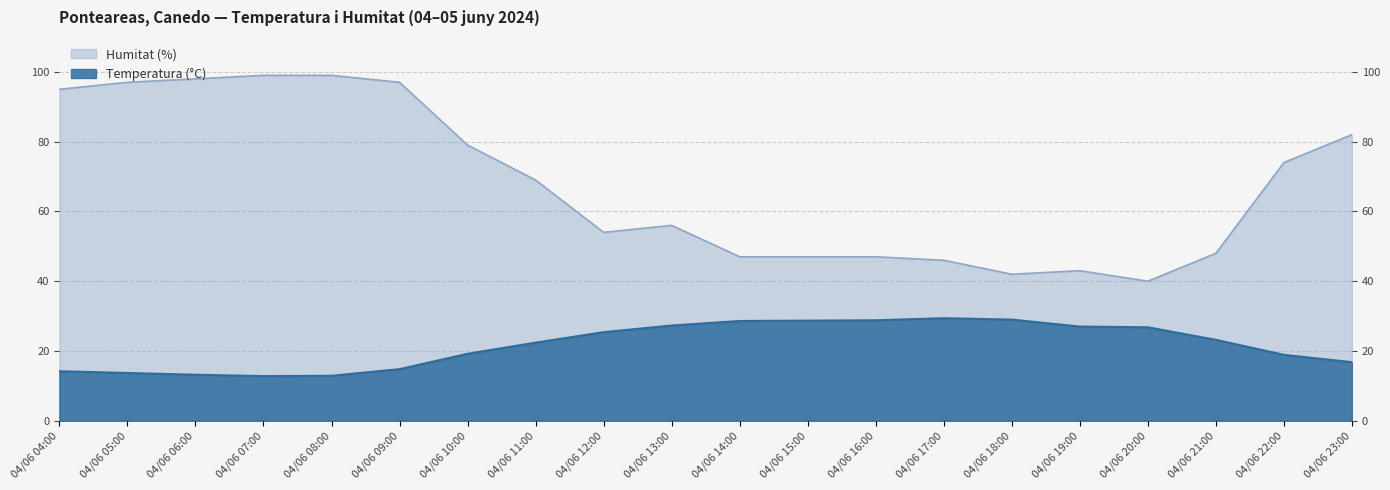

Reading left to right, list all the values displayed in this chart.

Temperatura (°C): 04/06 04:00=14.2	04/06 05:00=13.7	04/06 06:00=13.2	04/06 07:00=12.8	04/06 08:00=12.9	04/06 09:00=14.8	04/06 10:00=19.2	04/06 11:00=22.4	04/06 12:00=25.4	04/06 13:00=27.3	04/06 14:00=28.6	04/06 15:00=28.7	04/06 16:00=28.8	04/06 17:00=29.4	04/06 18:00=29.0	04/06 19:00=27.0	04/06 20:00=26.8	04/06 21:00=23.2	04/06 22:00=18.9	04/06 23:00=16.8
Humitat (%): 04/06 04:00=95.0	04/06 05:00=97.0	04/06 06:00=98.0	04/06 07:00=99.0	04/06 08:00=99.0	04/06 09:00=97.0	04/06 10:00=79.0	04/06 11:00=69.0	04/06 12:00=54.0	04/06 13:00=56.0	04/06 14:00=47.0	04/06 15:00=47.0	04/06 16:00=47.0	04/06 17:00=46.0	04/06 18:00=42.0	04/06 19:00=43.0	04/06 20:00=40.0	04/06 21:00=48.0	04/06 22:00=74.0	04/06 23:00=82.0